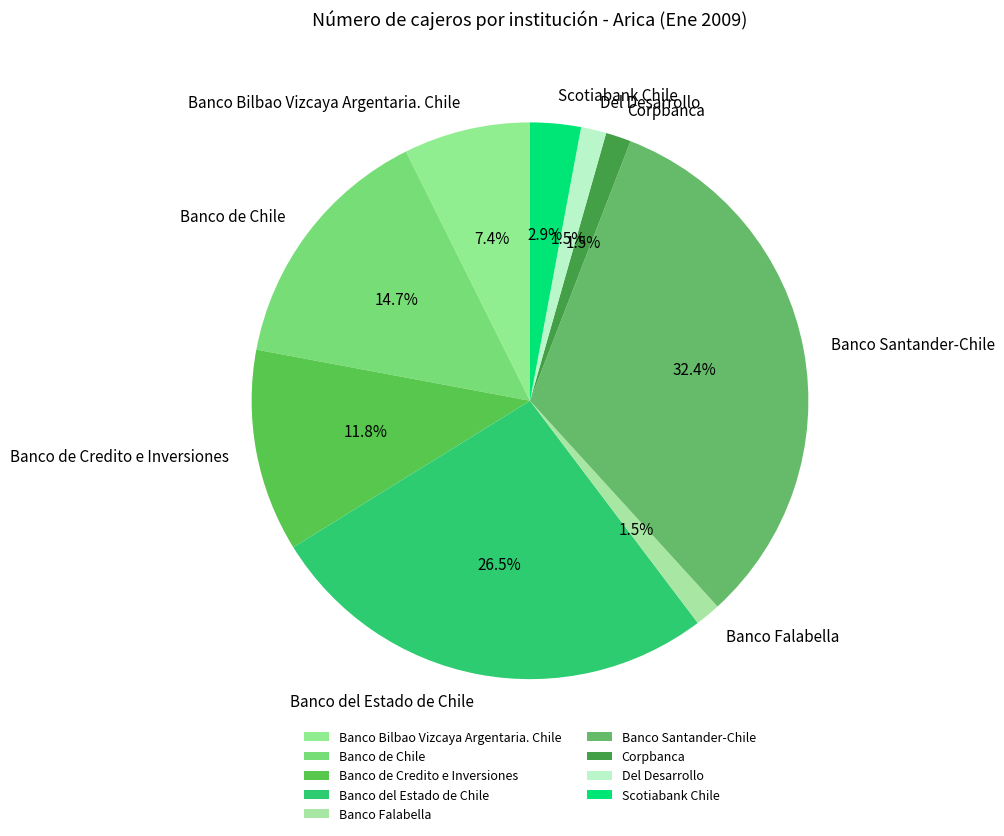

The Banco Bilbao Vizcaya Argentaria. Chile slice represents 7% of the pie. True or false?

True